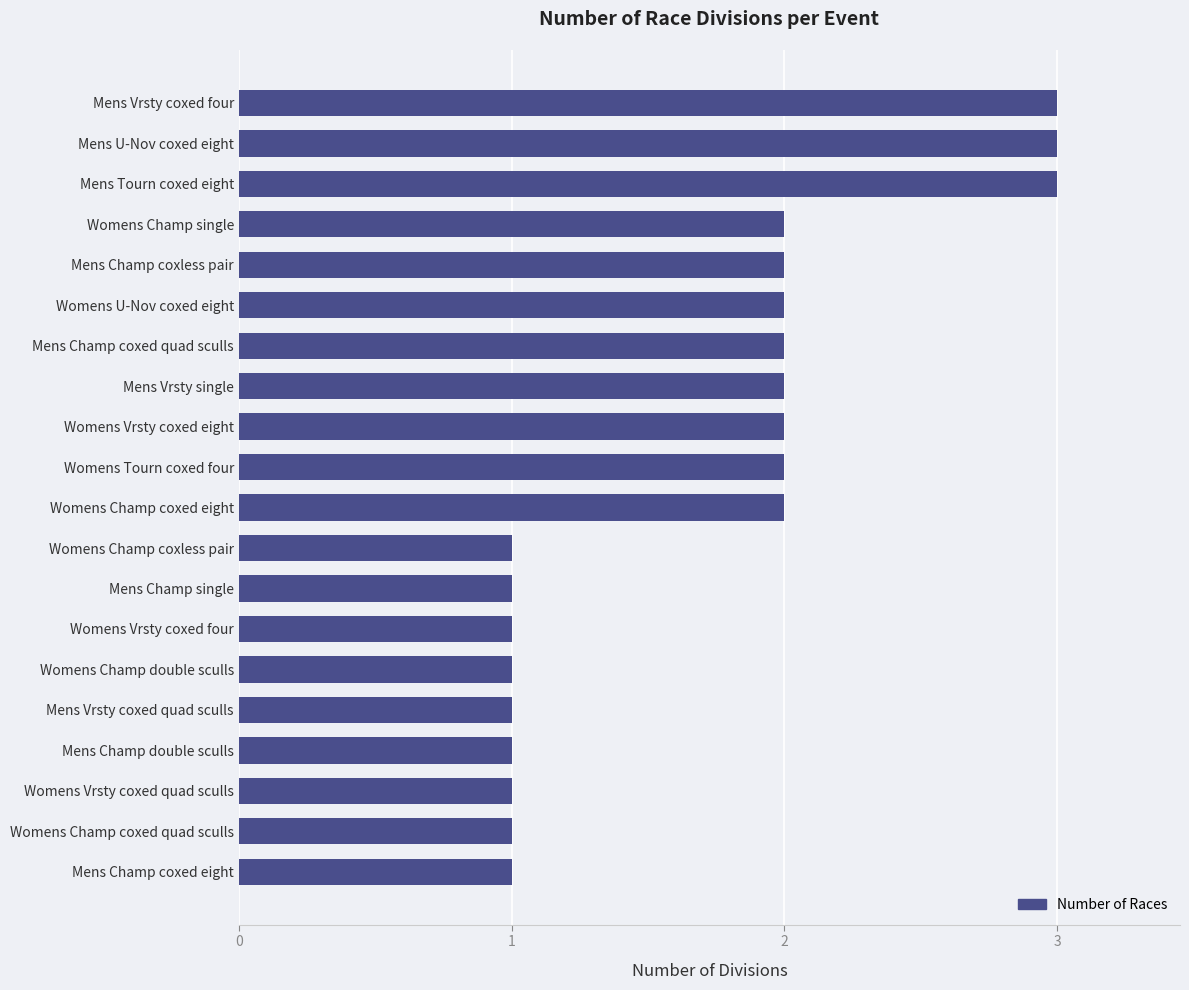

The value at Mens Tourn coxed eight is 5. True or false?

False